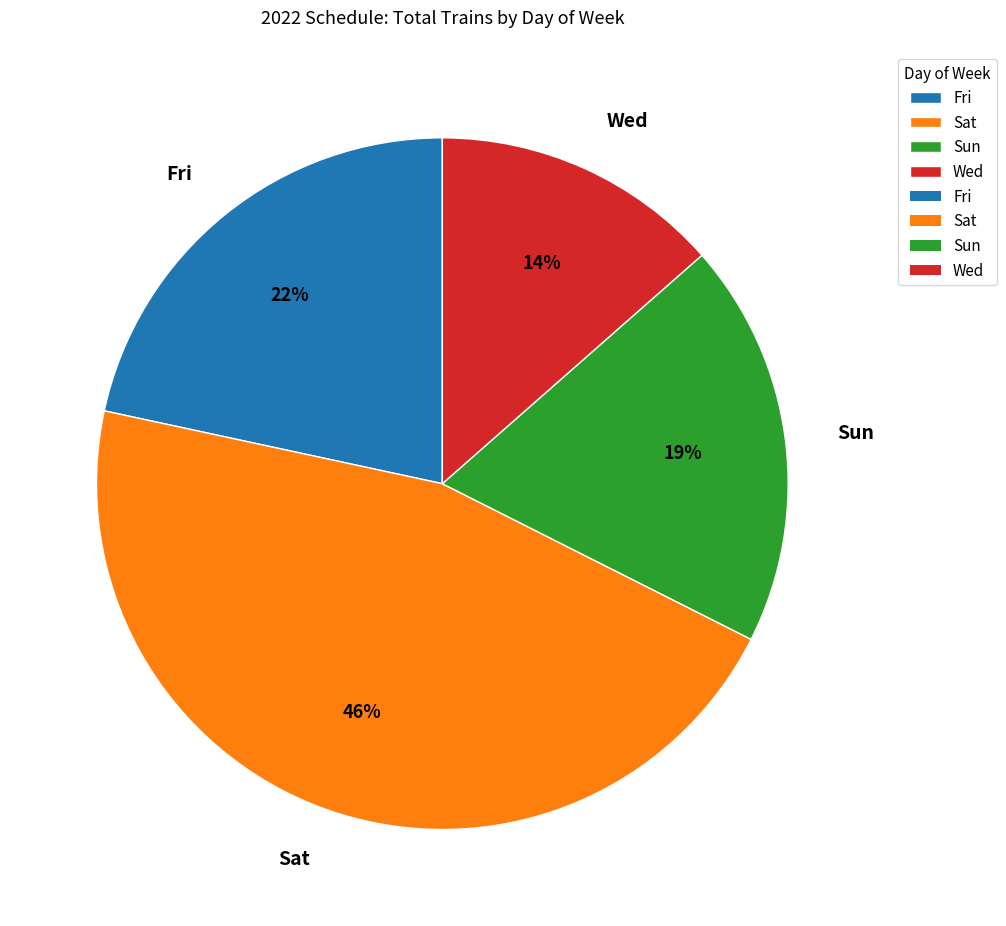

Does Fri account for over 50% of the chart?

No